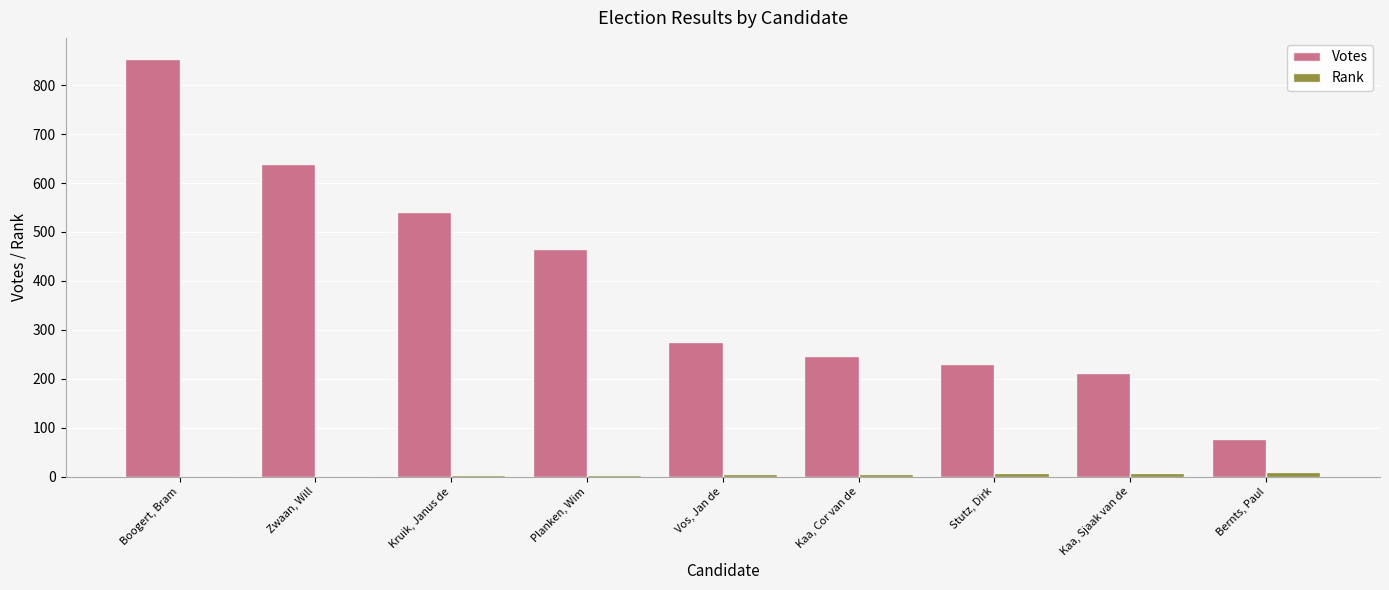

What is the greatest value displayed?

854